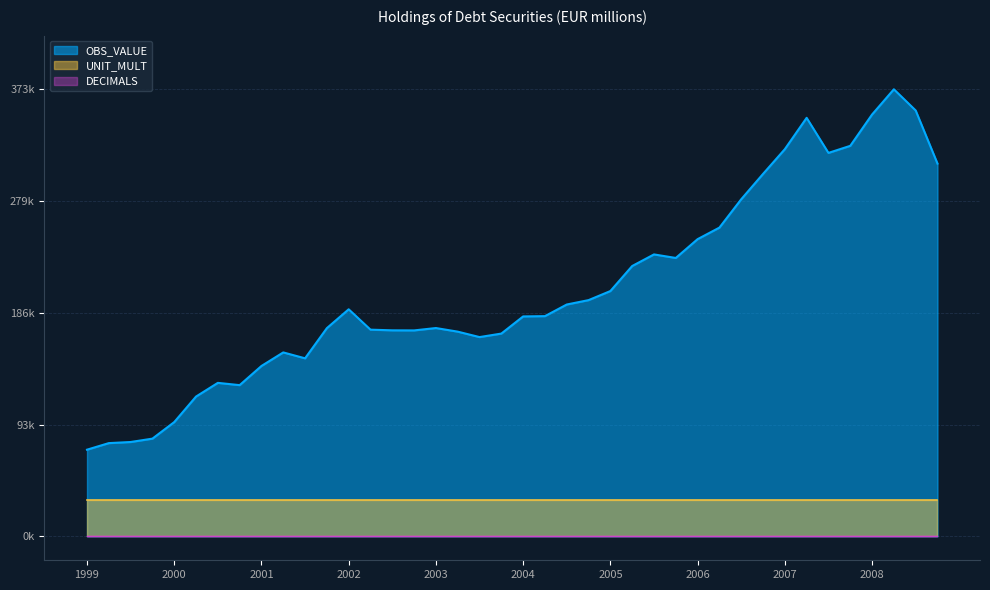

What is the difference between the OBS_VALUE values at 2003-Q1 and 2007-Q4?

152093.1